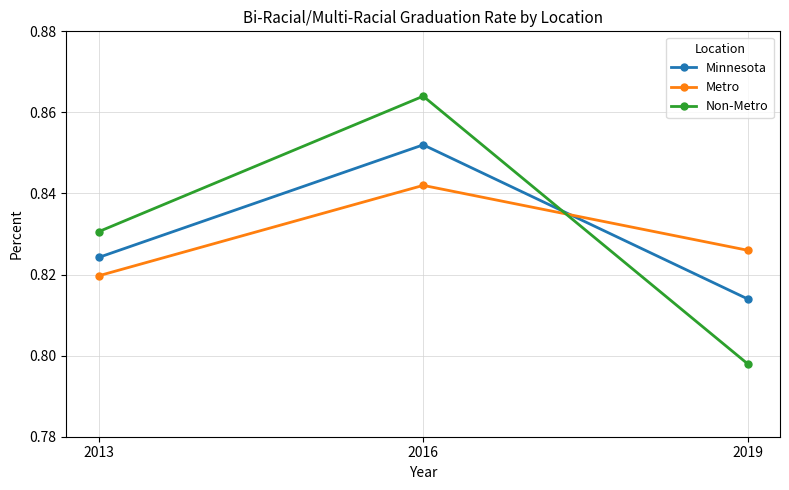

Which label corresponds to the smallest value in the chart?

2019